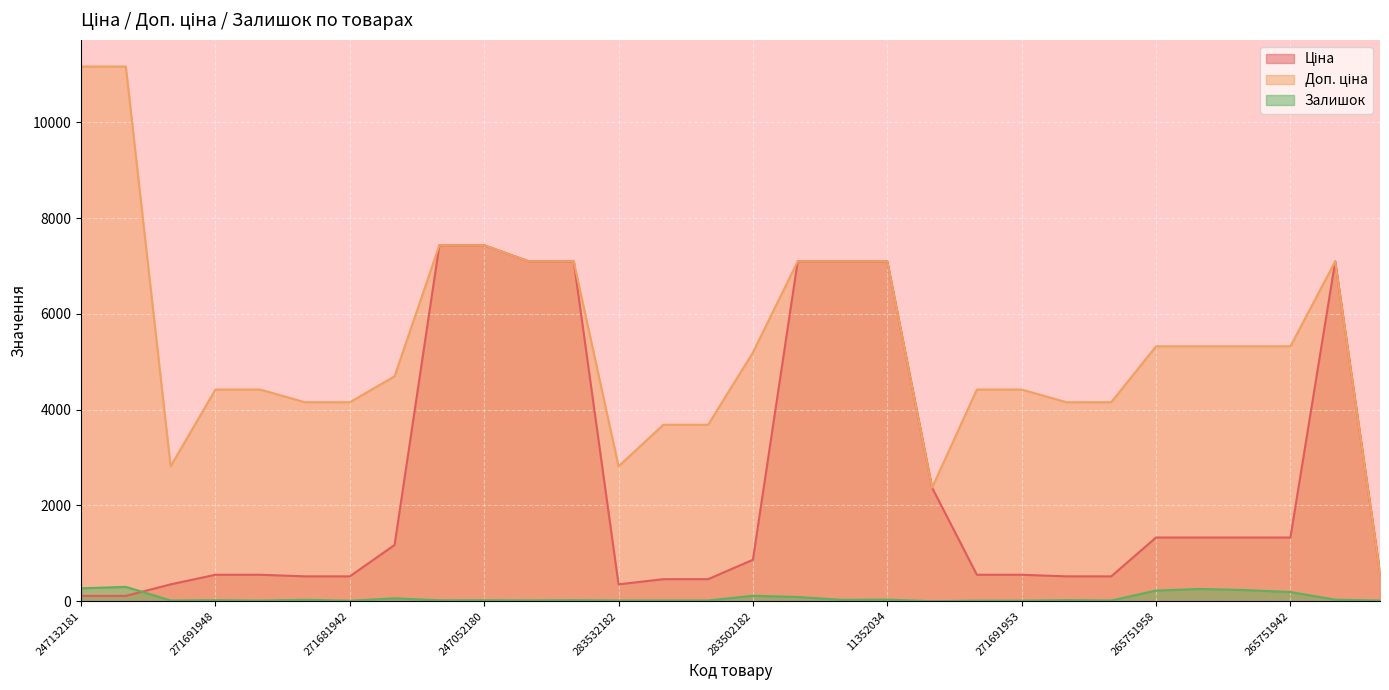

Reading left to right, extract all data points from this chart.

Ціна: 247132181=111.7	247132180=111.7	283532151=352.2	271691948=552.7	271691942=552.7	271681948=519.5	271681942=519.5	283892151=1174.7	247052181=7436.2	247052180=7436.2	11352184=7098.8	11352182=7098.8	283532182=352.2	283522182=460.8	283522151=460.8	283502182=865.9	11352151=7098.8	11352036=7098.8	11352034=7098.8	11351861=2372.4	271691958=552.7	271691953=552.7	271681958=519.5	271681953=519.5	265751958=1331.2	265751953=1331.2	265751948=1331.2	265751942=1331.2	11352029=7098.8	257380000=595.0
Доп. ціна: 247132181=11169.0	247132180=11169.0	283532151=2818.0	271691948=4421.4	271691942=4421.4	271681948=4156.3	271681942=4156.3	283892151=4698.8	247052181=7436.2	247052180=7436.2	11352184=7098.8	11352182=7098.8	283532182=2818.0	283522182=3686.5	283522151=3686.5	283502182=5195.4	11352151=7098.8	11352036=7098.8	11352034=7098.8	11351861=2372.0	271691958=4421.4	271691953=4421.4	271681958=4156.3	271681953=4156.3	265751958=5324.9	265751953=5324.9	265751948=5324.9	265751942=5324.9	11352029=7098.8	257380000=595.0
Залишок: 247132181=270.0	247132180=300.0	283532151=16.0	271691948=22.0	271691942=14.0	271681948=30.0	271681942=11.0	283892151=61.0	247052181=20.0	247052180=21.0	11352184=18.0	11352182=22.0	283532182=16.0	283522182=16.0	283522151=16.0	283502182=114.0	11352151=89.0	11352036=29.0	11352034=35.0	11351861=0.0	271691958=12.0	271691953=12.0	271681958=23.0	271681953=15.0	265751958=223.0	265751953=256.0	265751948=233.0	265751942=192.0	11352029=33.0	257380000=14.0